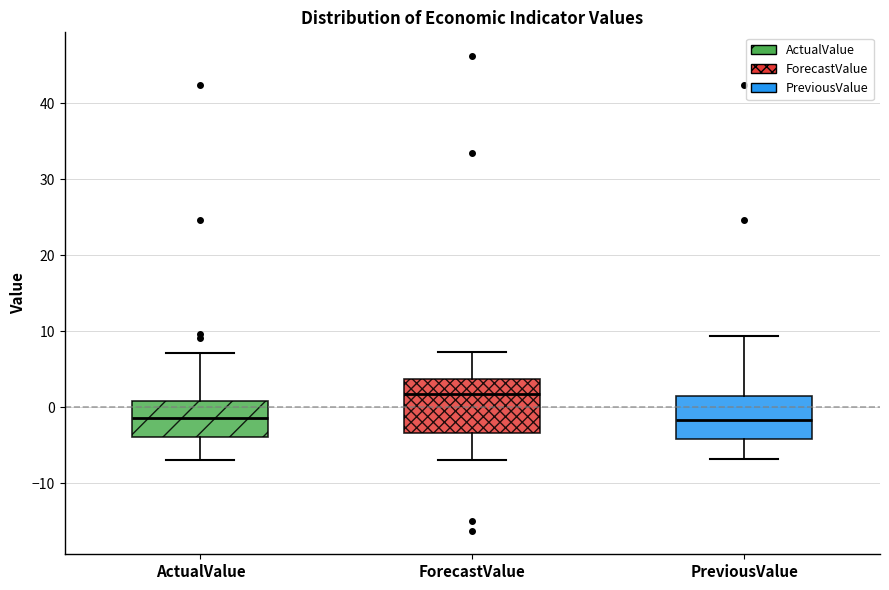

Reading left to right, transcribe this box plot: for each box, give where its median line is, the range the box spans, and where its two whiskers end, as read against the y-axis. The values are not printed on the chart, so give them approximately, as read against the axis.

ActualValue: median -1, box -4 to 1, whiskers -7 to 7
ForecastValue: median 2, box -3 to 4, whiskers -7 to 7
PreviousValue: median -2, box -4 to 1, whiskers -7 to 9